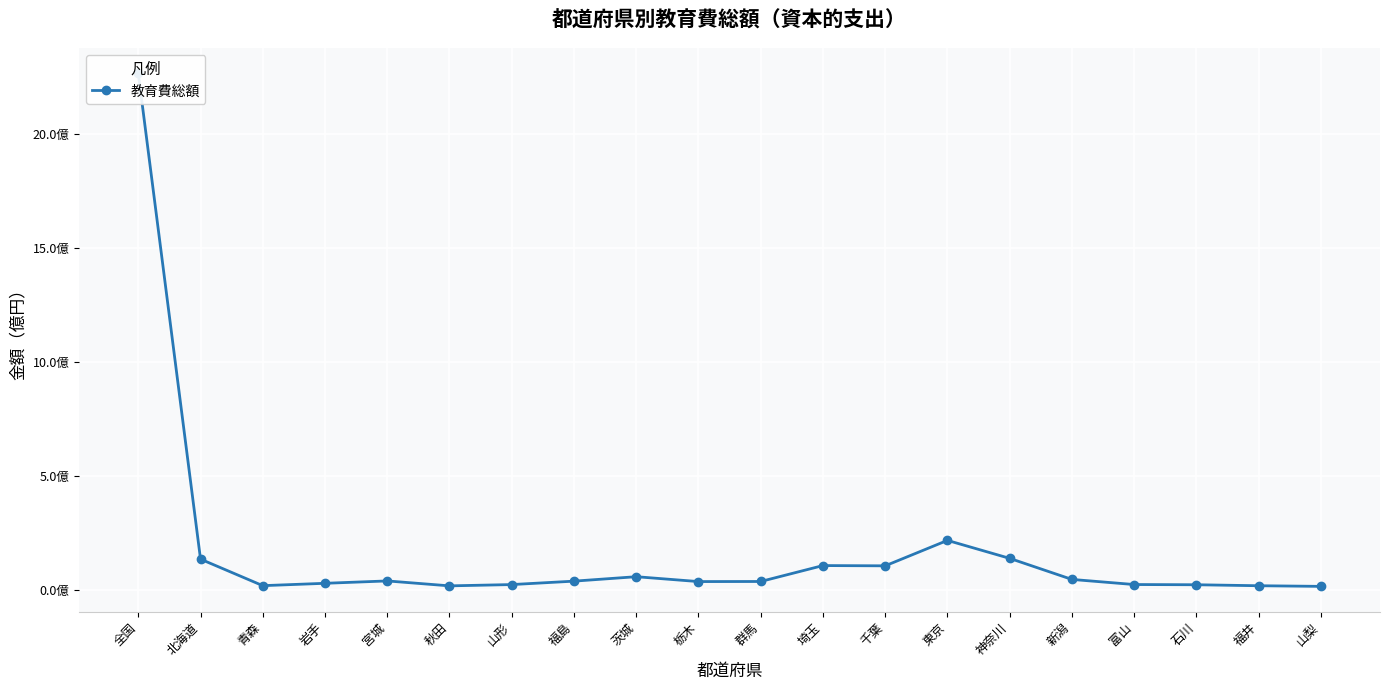

Between 東京 and 石川, which is larger?

東京